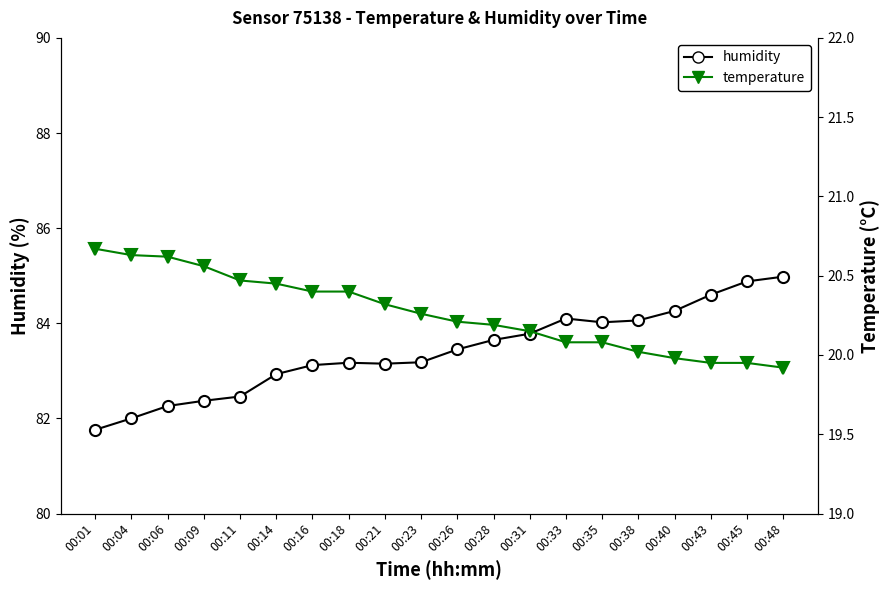

Between 00:01 and 00:11, which series saw the biggest shift?

humidity